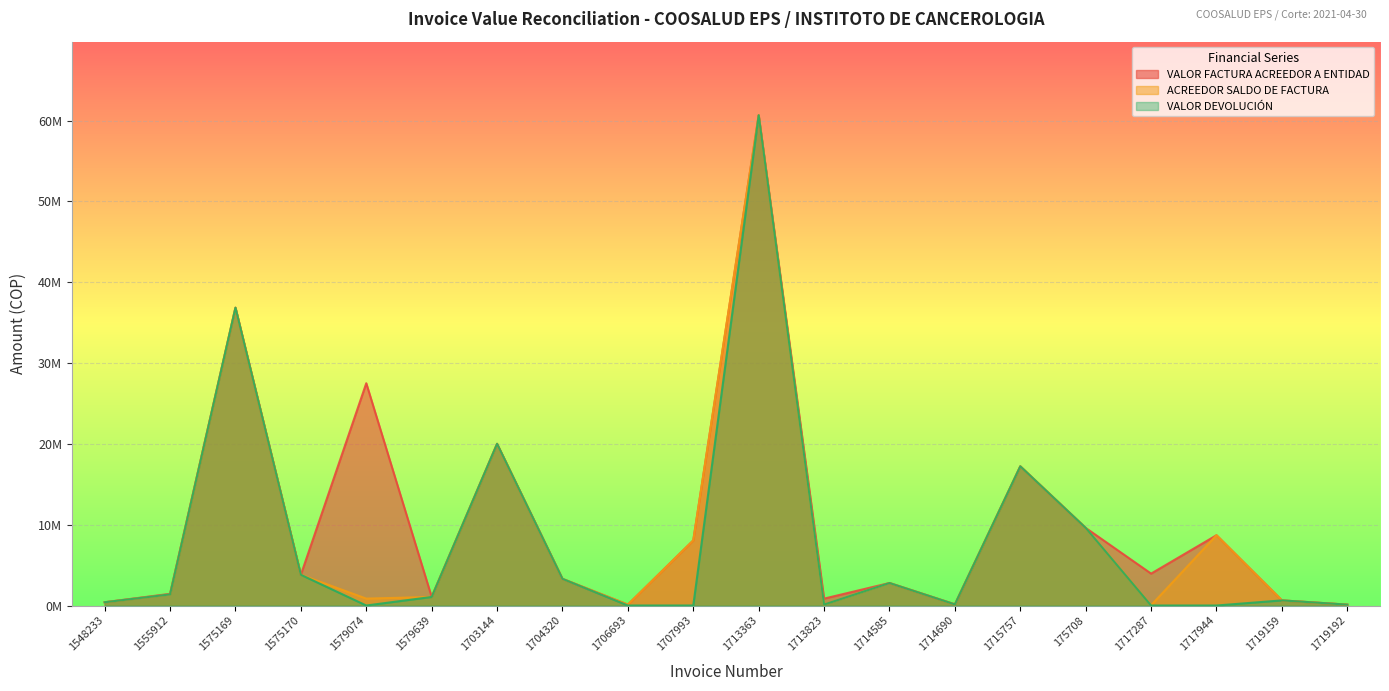

True or false: VALOR FACTURA ACREEDOR A ENTIDAD and VALOR DEVOLUCIÓN cross at least once.

False